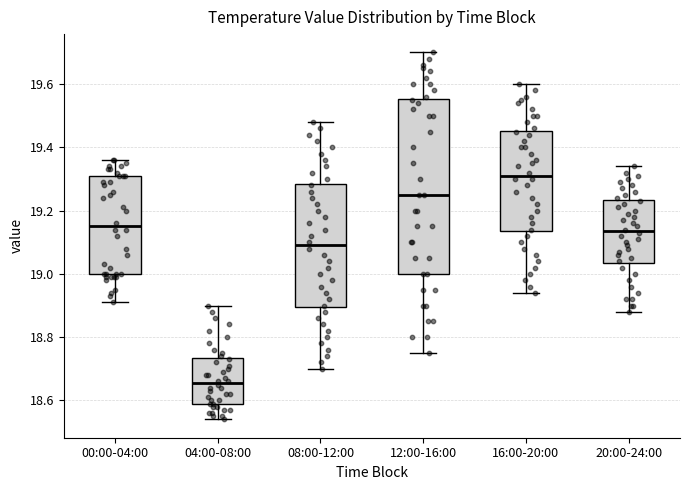

Which box has the lowest median line?

04:00-08:00